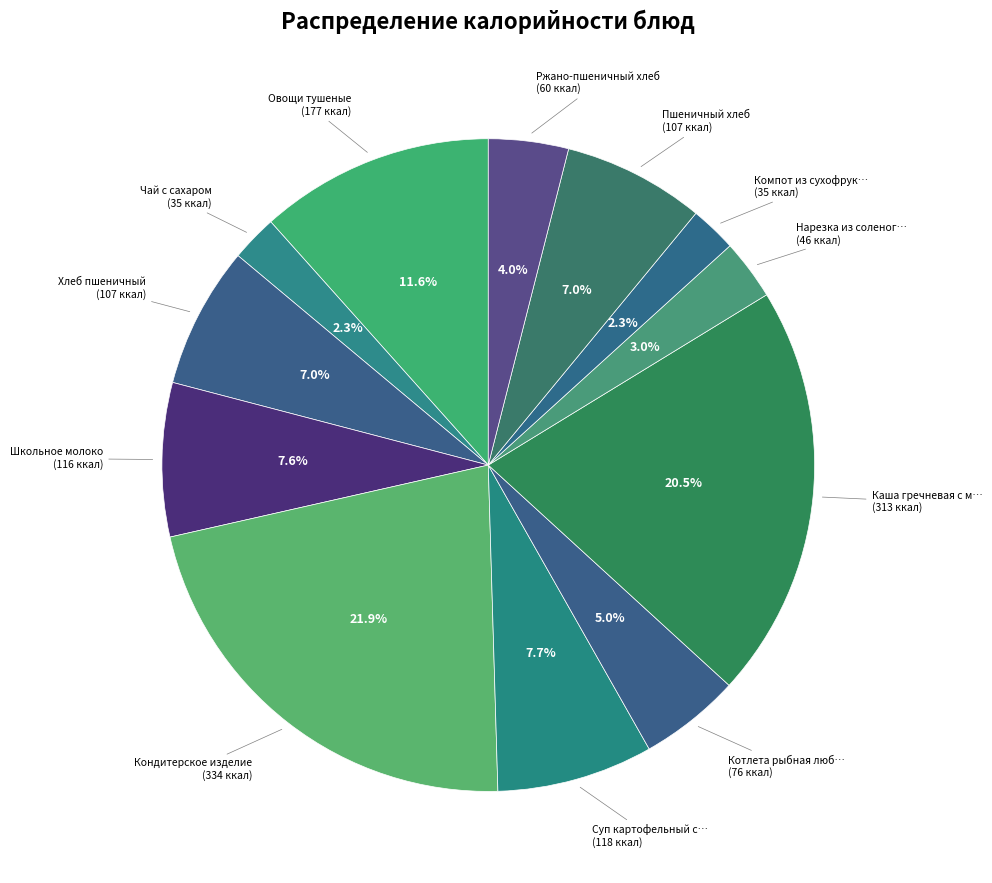

Does any single category account for the majority?

No